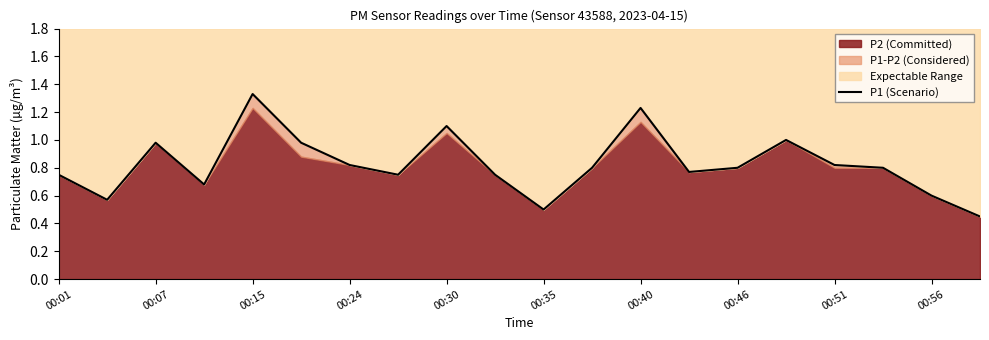

What is the difference between the second highest and second lowest values?

0.7